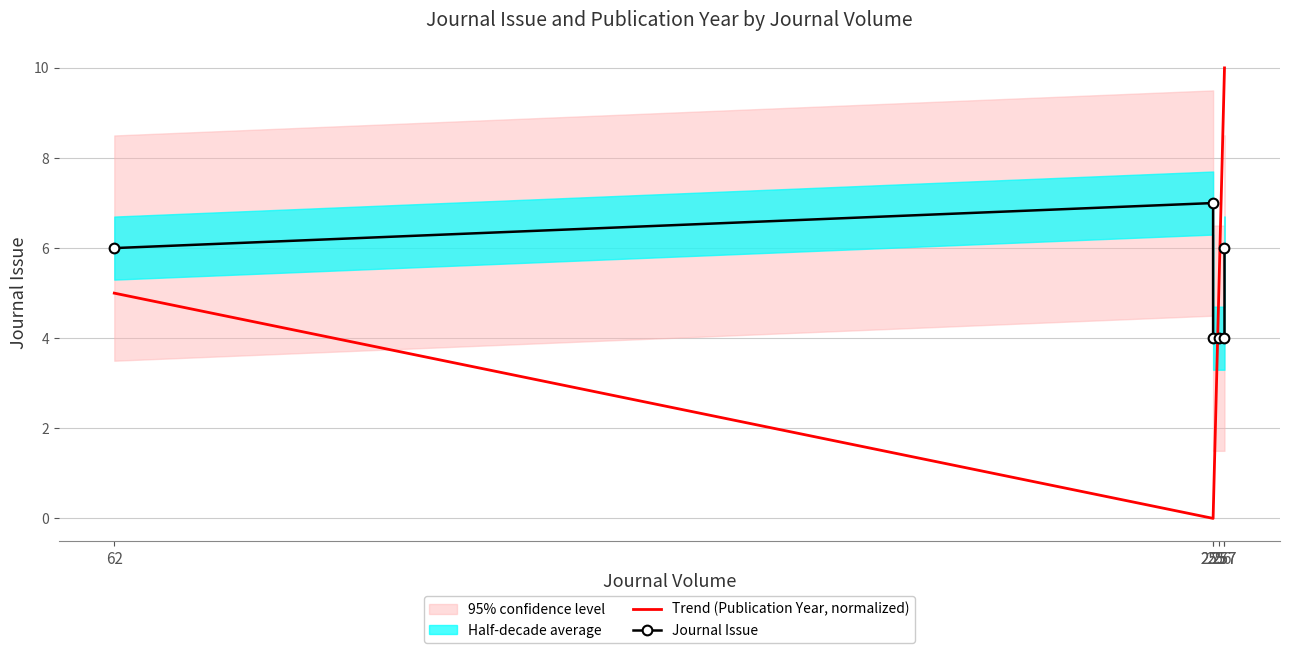

At which category does Journal Issue reach its first local peak?

255